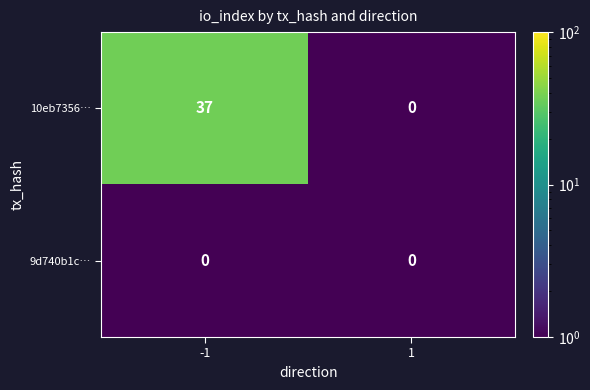

Reading left to right, transcribe all the data shown in this chart.

10eb7356…: -1=37	1=0
9d740b1c…: -1=0	1=0